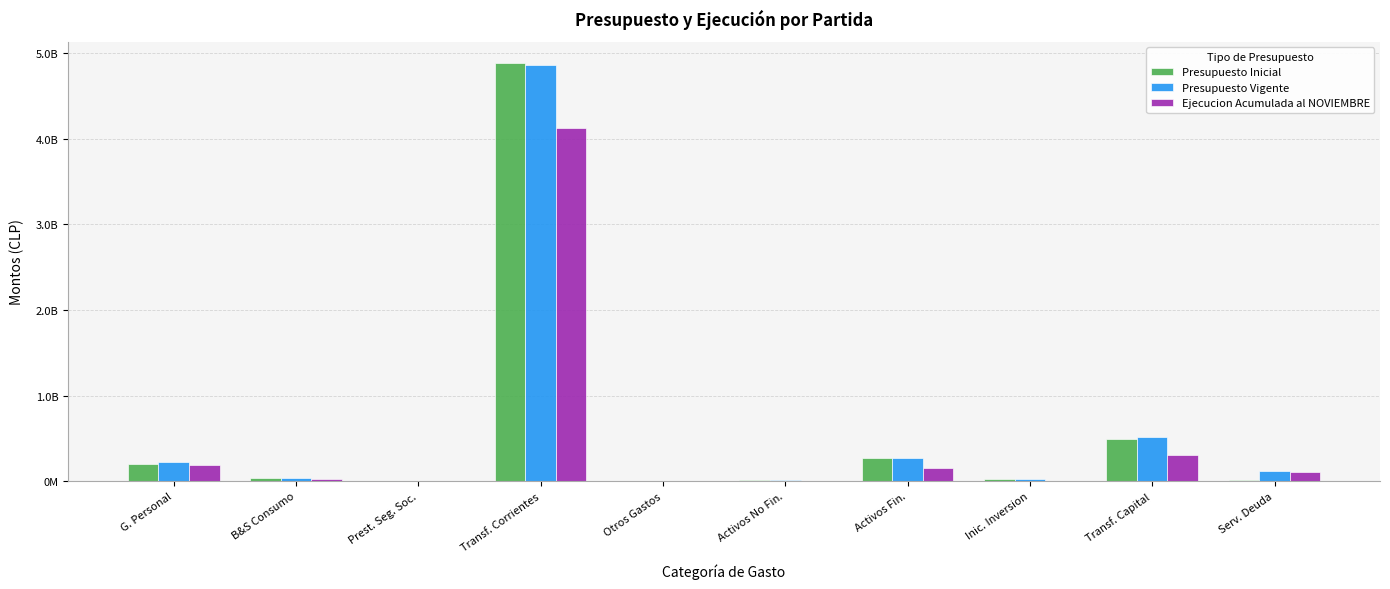

What are all the series names shown in the legend?

Presupuesto Inicial, Presupuesto Vigente, Ejecucion Acumulada al NOVIEMBRE